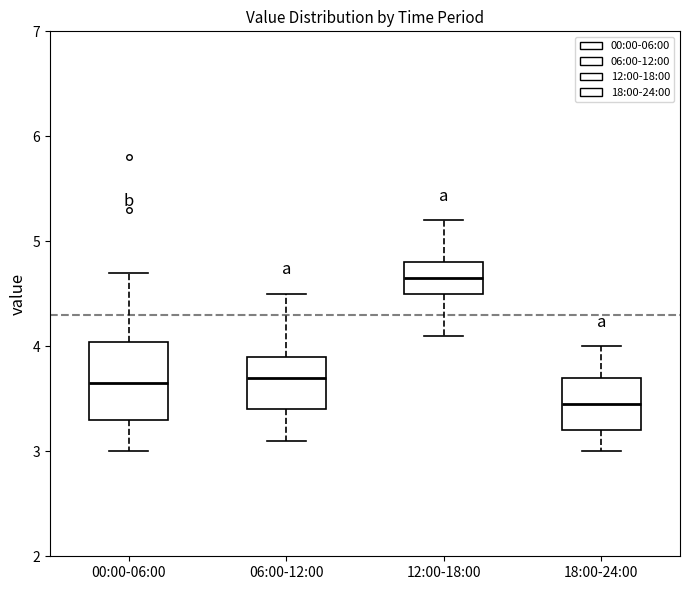

Which box is the tallest, from its lower edge to its upper edge?

00:00-06:00